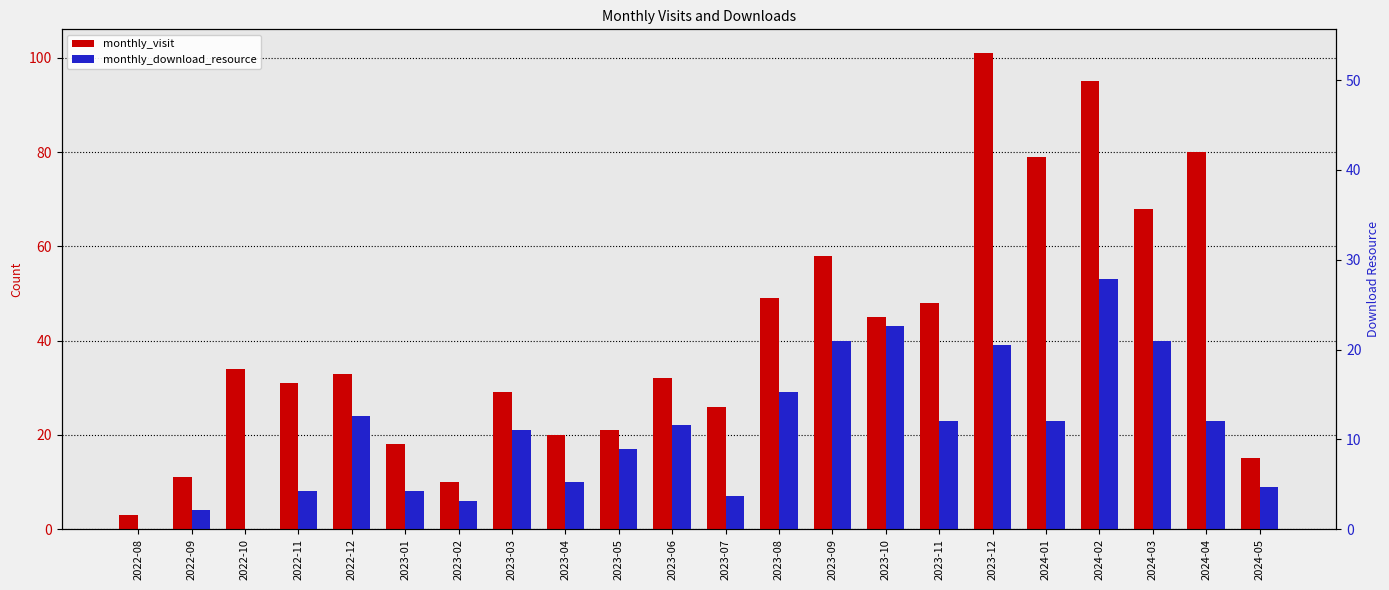

What is the label of the 7th bar from the left?

2023-02